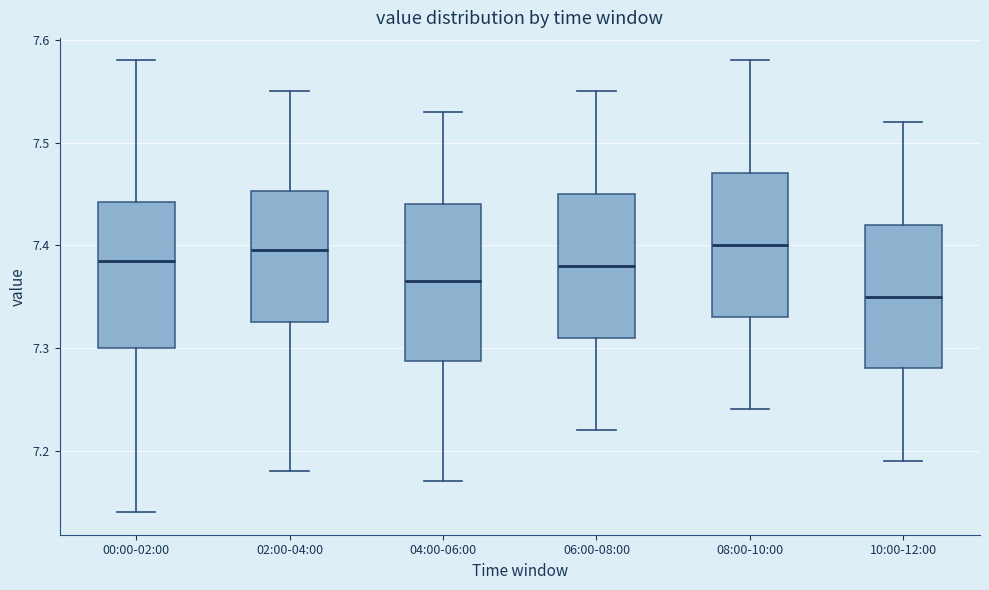

Where is the upper edge of the box for 00:00-02:00 on the y-axis? The values are not printed on the chart, so give them approximately, as read against the axis.

7.44